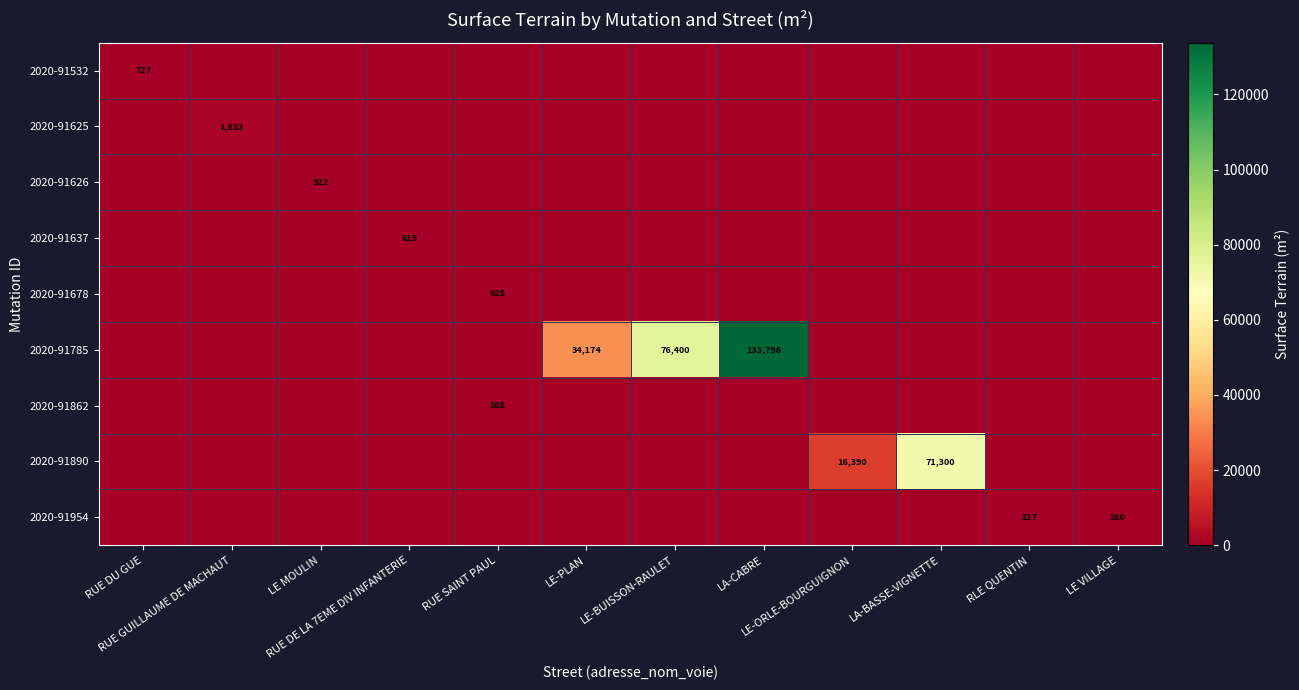

At RLE QUENTIN, list the series in order from smallest to largest.

2020-91532, 2020-91625, 2020-91626, 2020-91637, 2020-91678, 2020-91785, 2020-91862, 2020-91890, 2020-91954